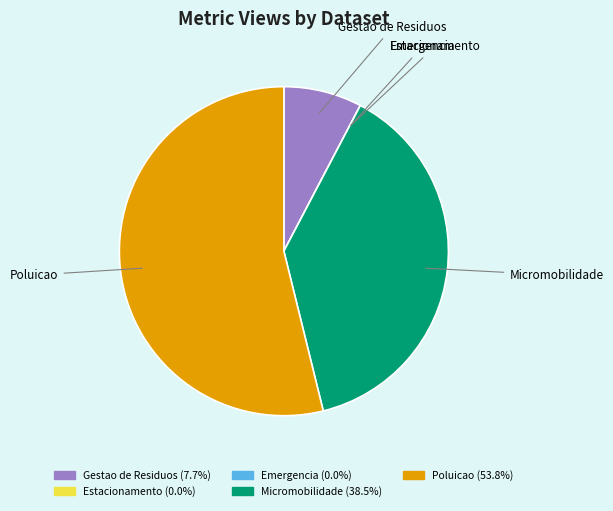

Between Poluicao and Micromobilidade, which is larger?

Poluicao